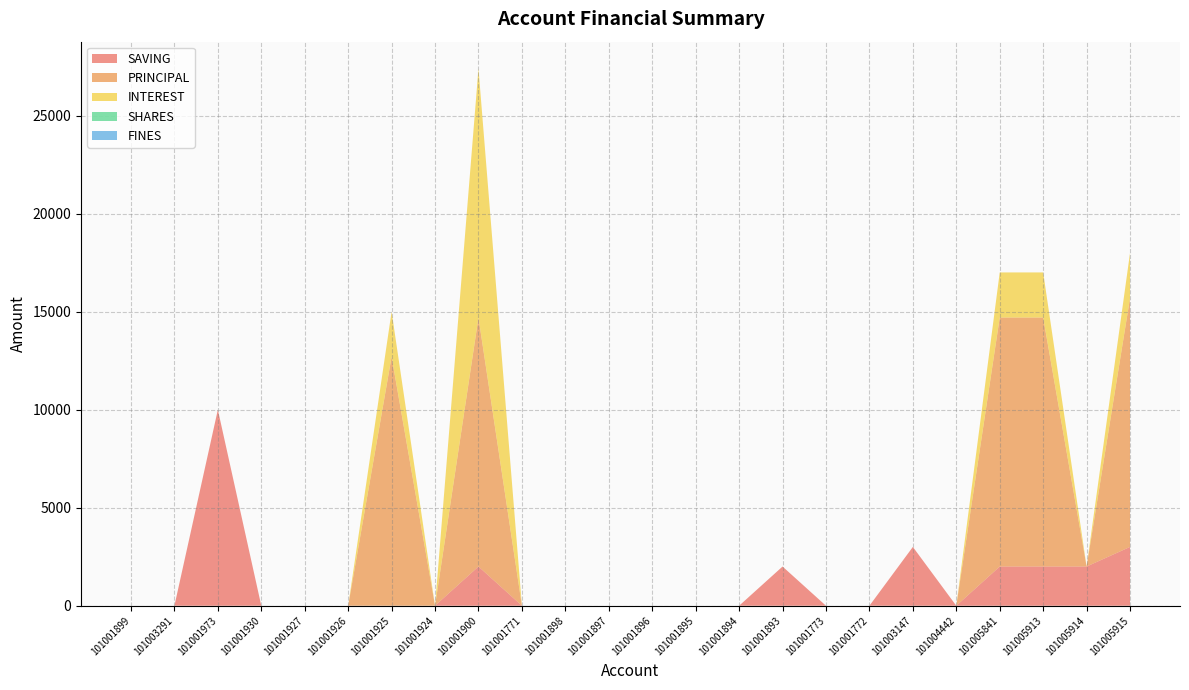

Reading right to left, transcribe all the data shown in this chart.

SAVING: 101005915=3000	101005914=2000	101005913=2000	101005841=2000	101004442=0	101003147=3000	101001772=0	101001773=0	101001893=2000	101001894=0	101001895=0	101001896=0	101001897=0	101001898=0	101001771=0	101001900=2000	101001924=0	101001925=0	101001926=0	101001927=0	101001930=0	101001973=10000	101003291=0	101001899=0
PRINCIPAL: 101005915=12700	101005914=0	101005913=12700	101005841=12700	101004442=0	101003147=0	101001772=0	101001773=0	101001893=0	101001894=0	101001895=0	101001896=0	101001897=0	101001898=0	101001771=0	101001900=12700	101001924=0	101001925=12700	101001926=0	101001927=0	101001930=0	101001973=0	101003291=0	101001899=0
INTEREST: 101005915=2300	101005914=0	101005913=2300	101005841=2300	101004442=0	101003147=0	101001772=0	101001773=0	101001893=0	101001894=0	101001895=0	101001896=0	101001897=0	101001898=0	101001771=0	101001900=12700	101001924=0	101001925=2300	101001926=0	101001927=0	101001930=0	101001973=0	101003291=0	101001899=0
SHARES: 101005915=0	101005914=0	101005913=0	101005841=0	101004442=0	101003147=0	101001772=0	101001773=0	101001893=0	101001894=0	101001895=0	101001896=0	101001897=0	101001898=0	101001771=0	101001900=0	101001924=0	101001925=0	101001926=0	101001927=0	101001930=0	101001973=0	101003291=0	101001899=0
FINES: 101005915=0	101005914=0	101005913=0	101005841=0	101004442=0	101003147=0	101001772=0	101001773=0	101001893=0	101001894=0	101001895=0	101001896=0	101001897=0	101001898=0	101001771=0	101001900=0	101001924=0	101001925=0	101001926=0	101001927=0	101001930=0	101001973=0	101003291=0	101001899=0